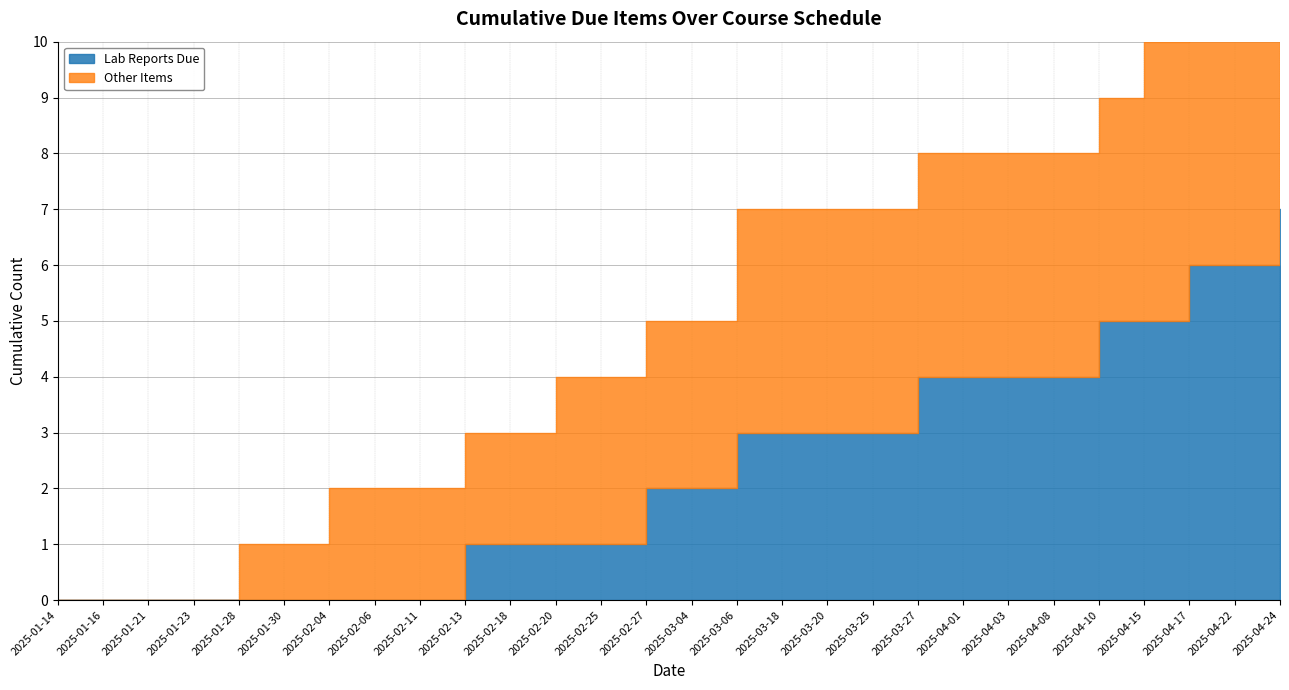

What is the label of the 15th point from the left?

2025-03-04